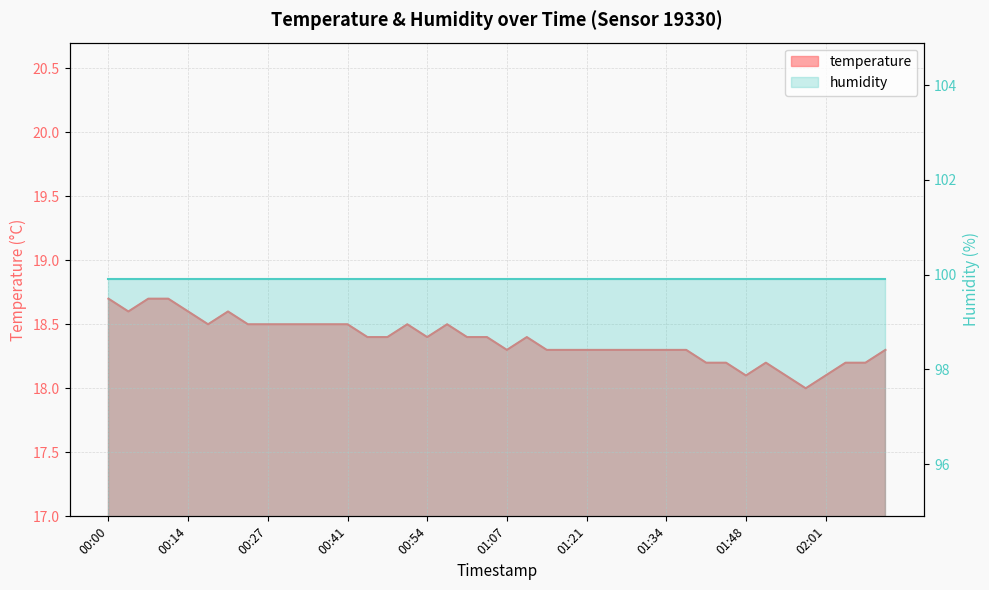

Which category has the lowest value across all series?

01:58